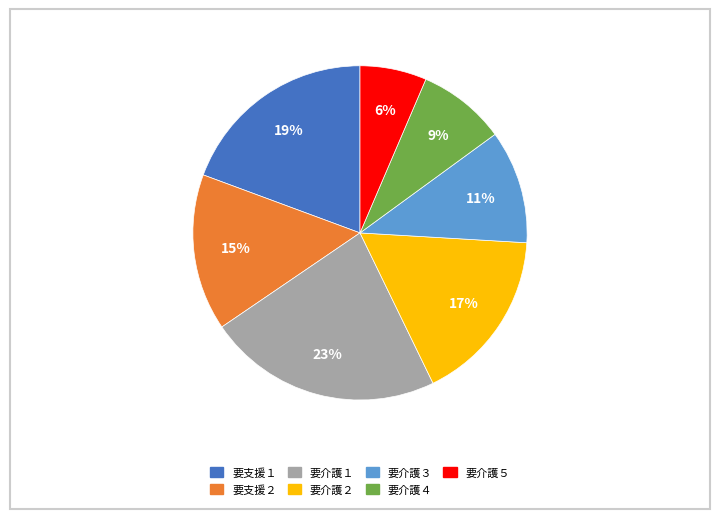

Between 要介護２ and 要支援２, which is larger?

要介護２